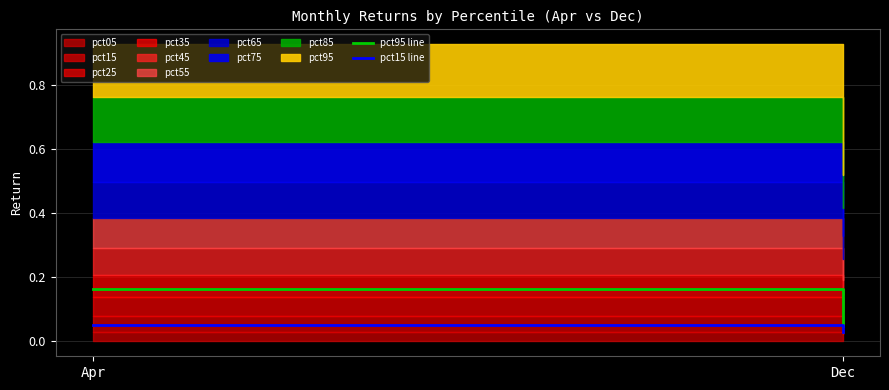

At which label does pct15 line reach its peak?

Apr